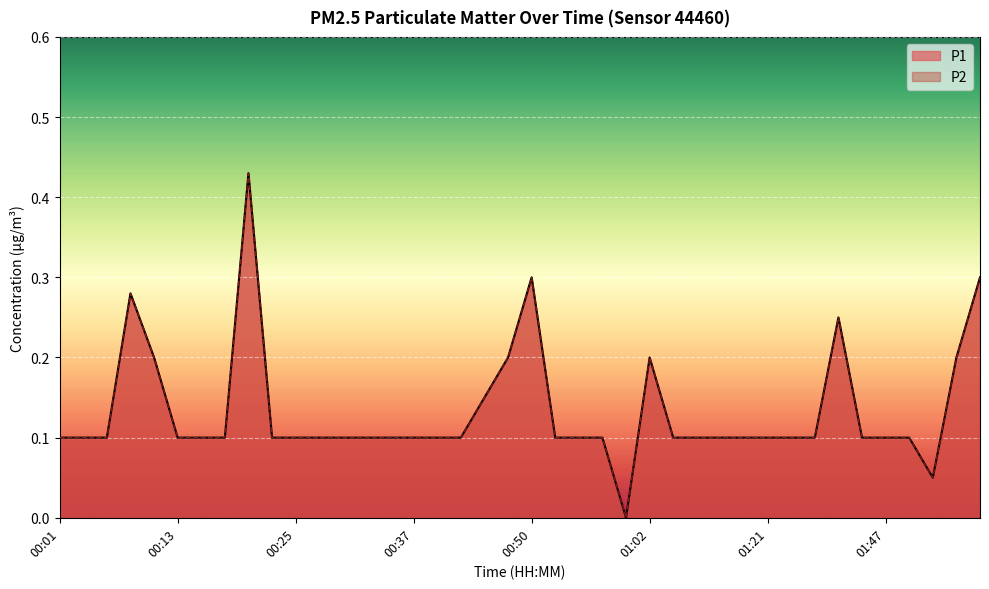

How many distinct data groups are displayed?

2